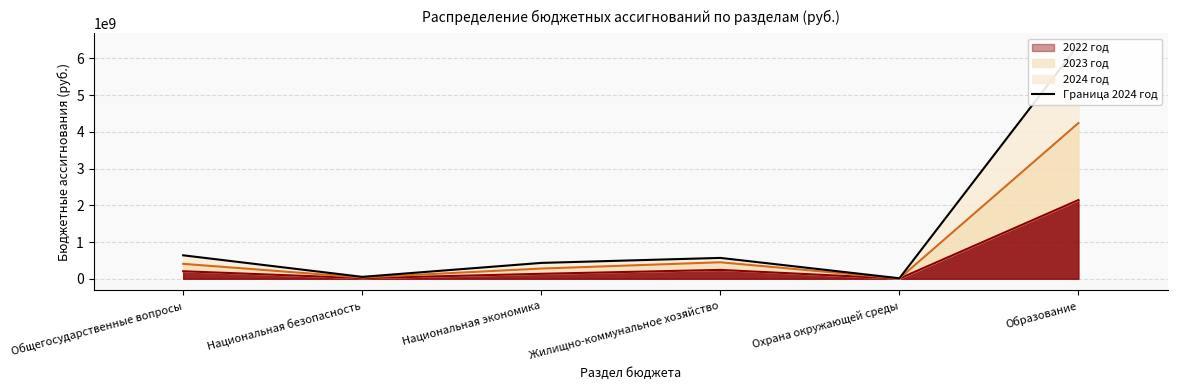

Is it true that 2022 год equals 135092740.1 at Национальная экономика?

True